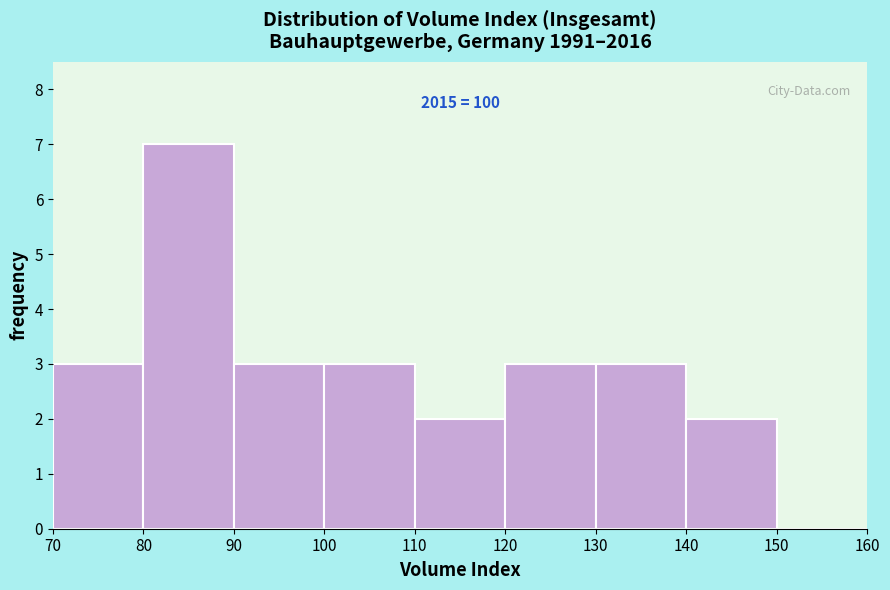

Over which range of the x-axis is the bar tallest?

80 to 90